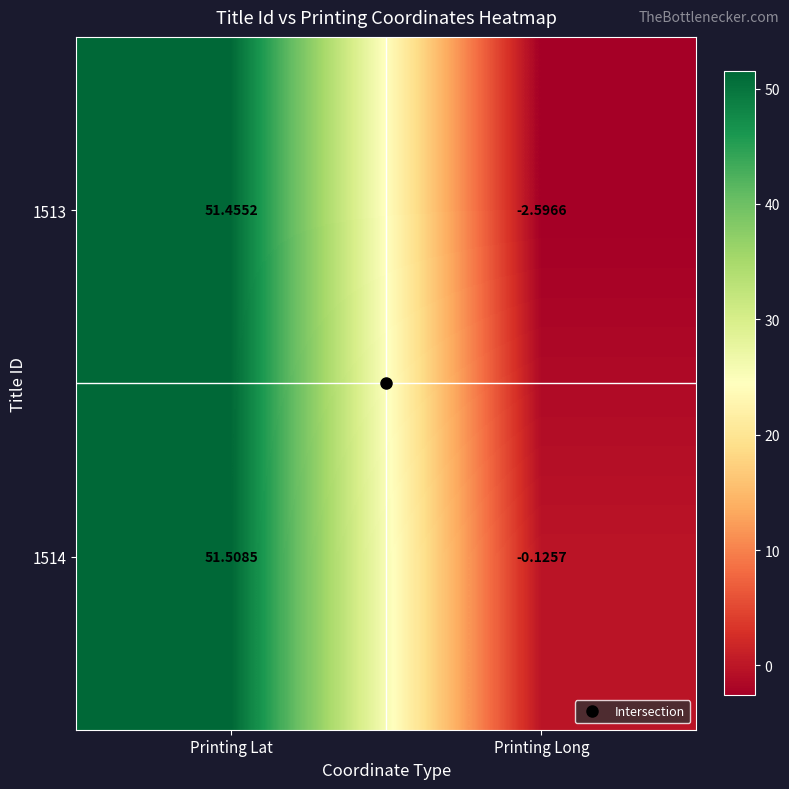

Which category has the lowest value across all series?

Printing Long